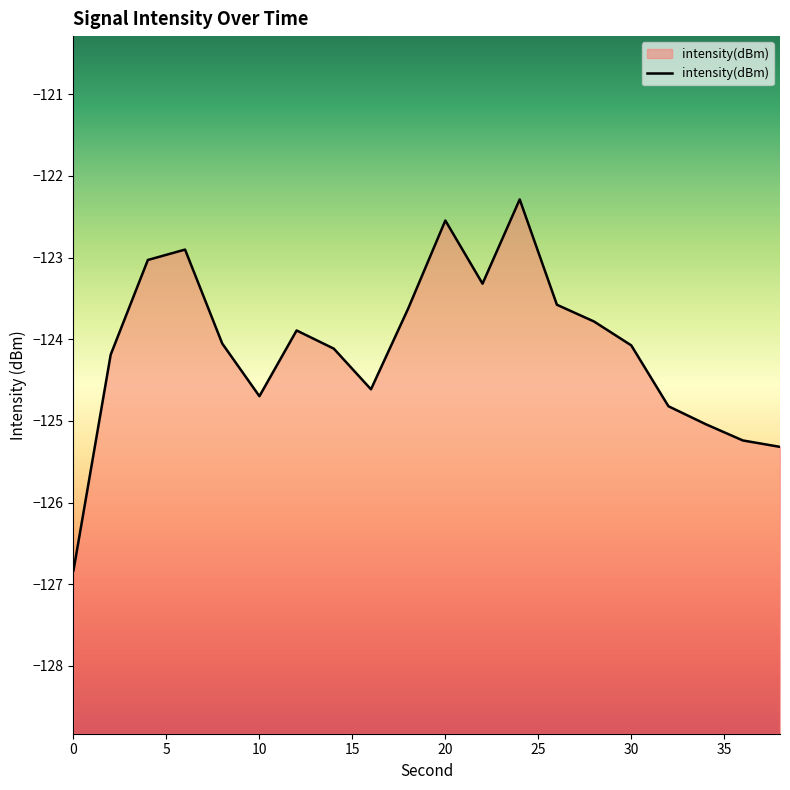

Reading left to right, list all the values displayed in this chart.

-126.8	-124.2	-123.0	-122.9	-124.1	-124.7	-123.9	-124.1	-124.6	-123.6	-122.5	-123.3	-122.3	-123.6	-123.8	-124.1	-124.8	-125.0	-125.2	-125.3